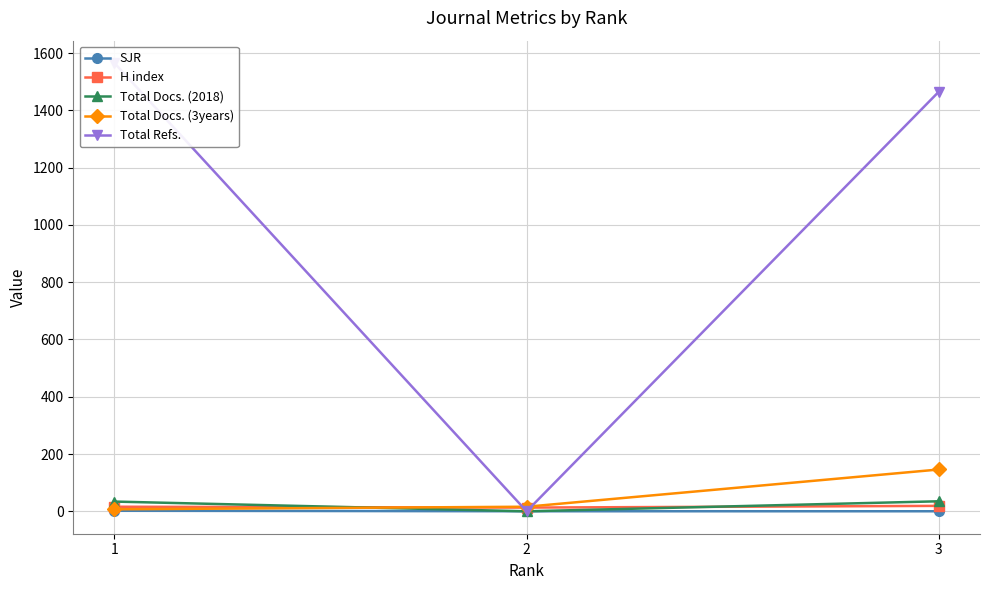

Rank the series by their maximum value, from lowest to highest.

SJR, H index, Total Docs. (2018), Total Docs. (3years), Total Refs.